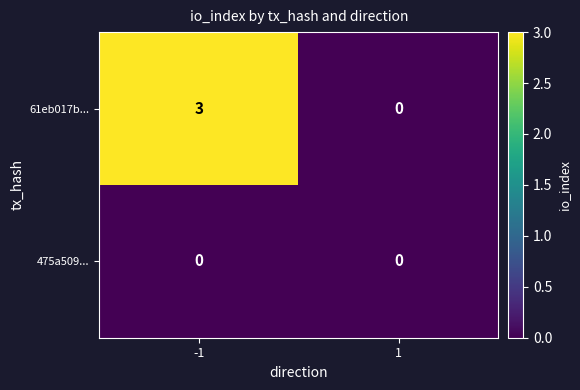

Rank the categories by 61eb017b... value from highest to lowest.

-1, 1